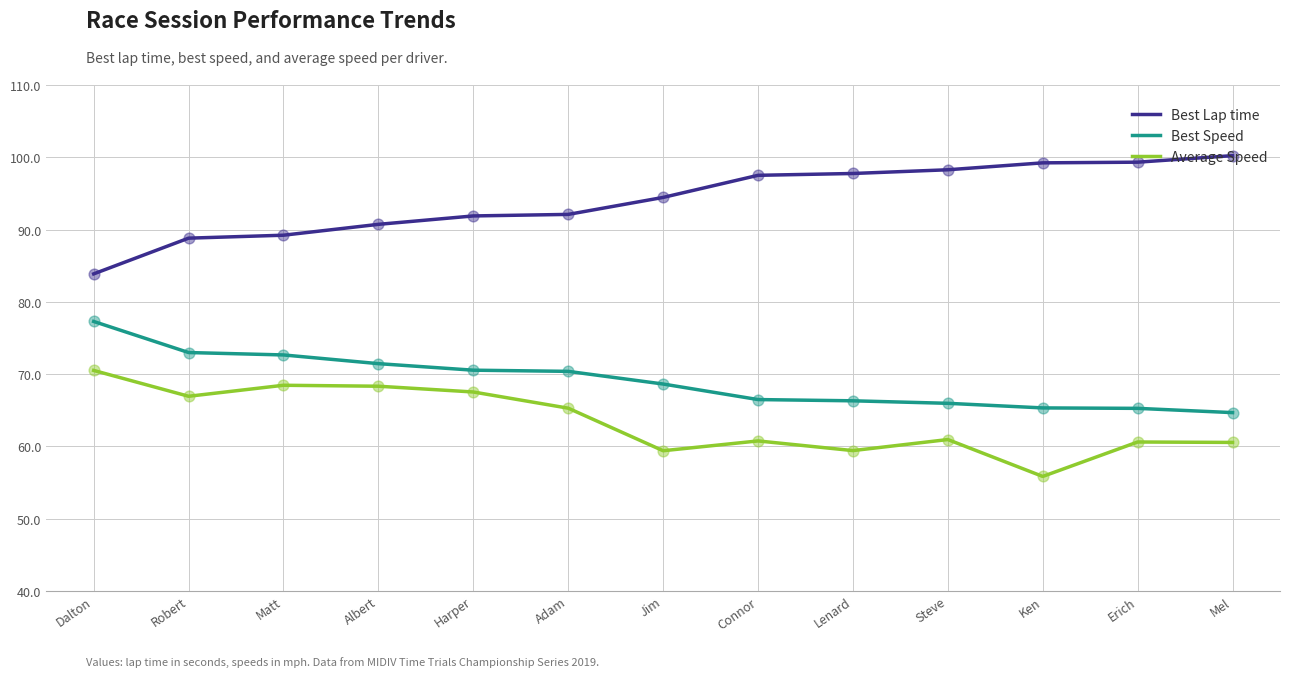

What are all the series names shown in the legend?

Best Lap time, Best Speed, Average Speed